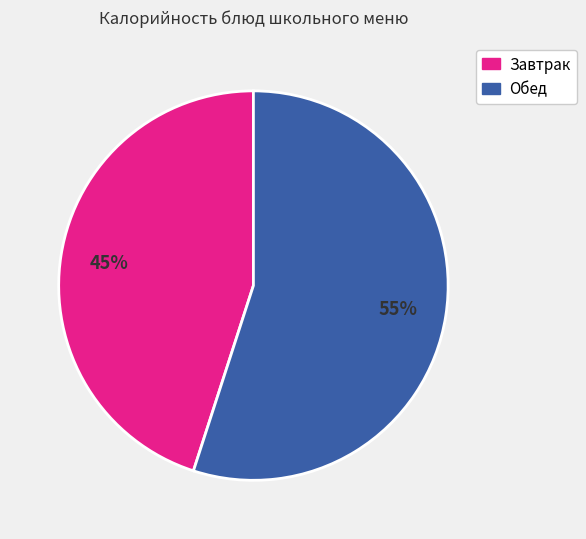

How many slices are in this pie chart?

2